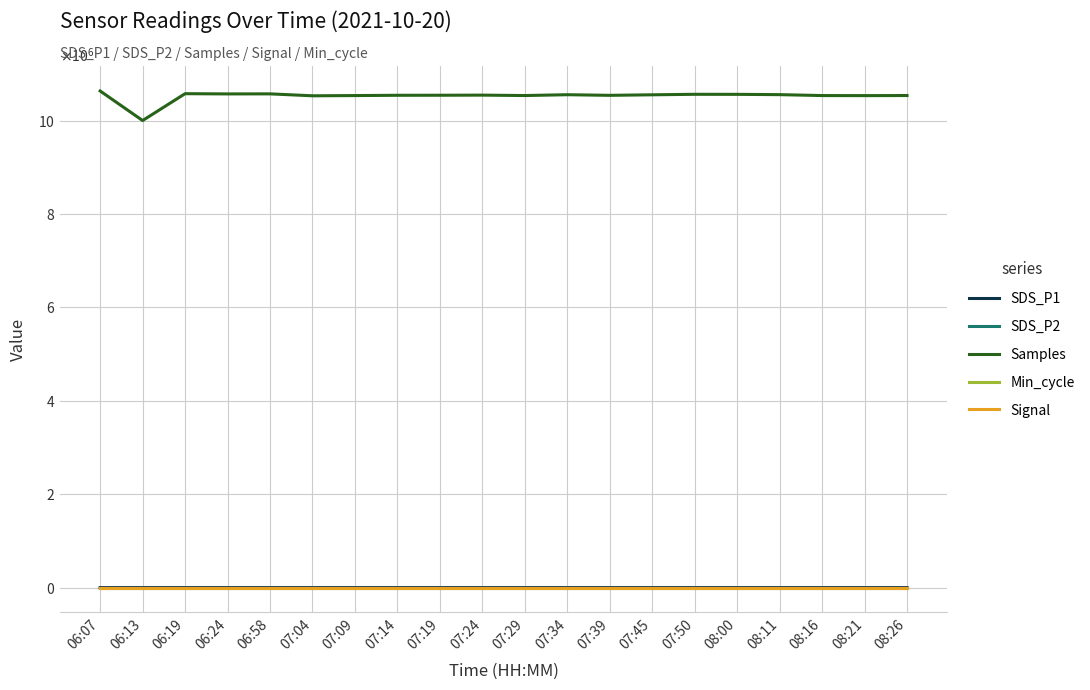

What is the label of the 16th point from the right?

06:58